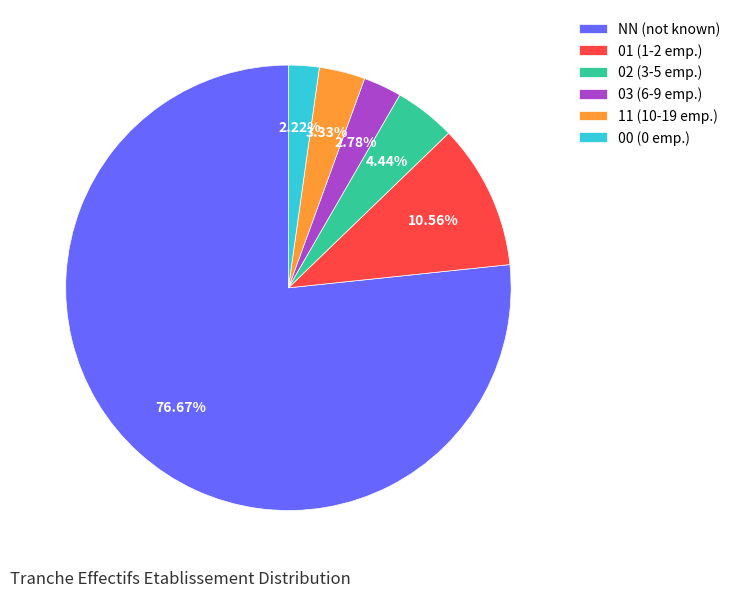

Count the number of slices in the pie.

6